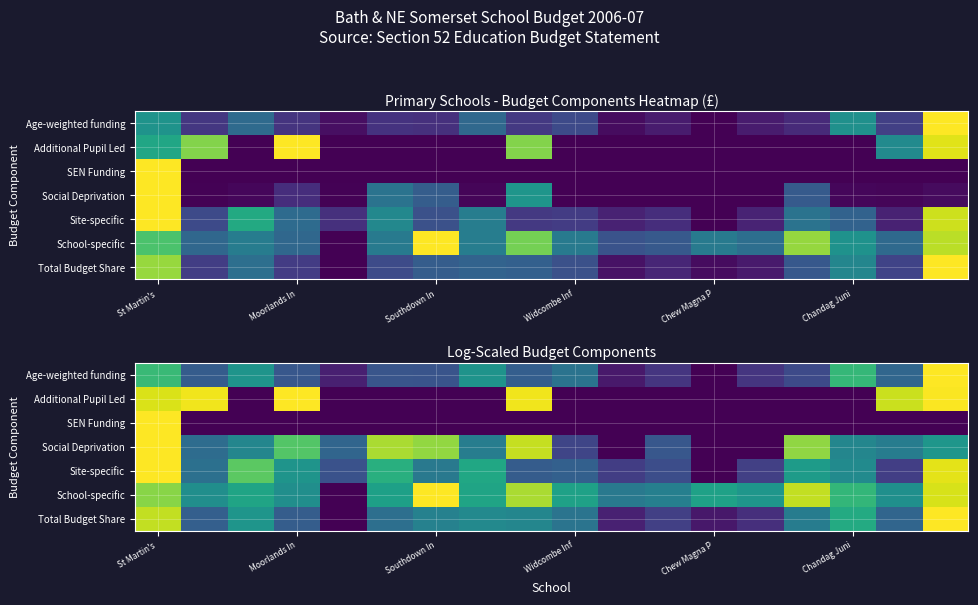

True or false: Site-specific has a value of 0.0 at Chew Magna P.

True